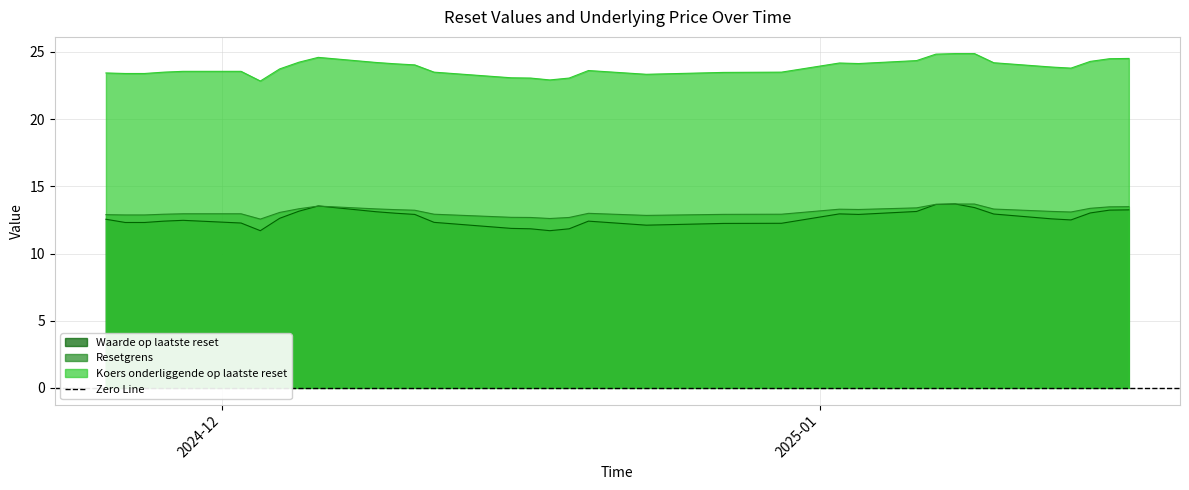

True or false: Koers onderliggende op laatste reset and Waarde op laatste reset cross at least once.

False